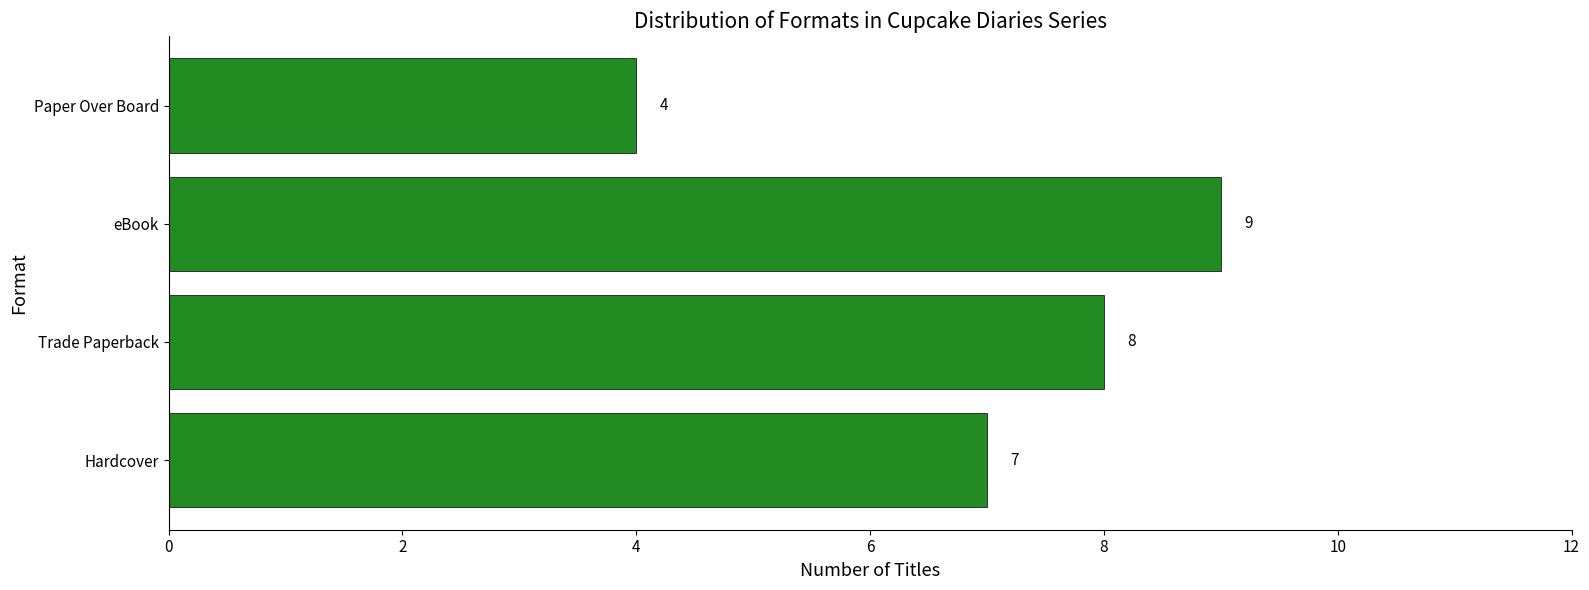

What is the difference between the maximum and minimum values?

5